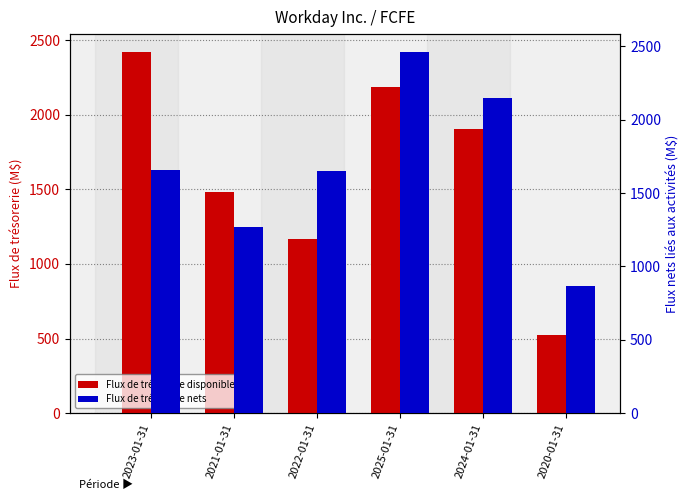

Read the Flux de trésorerie nets value at 2023-01-31.

1657